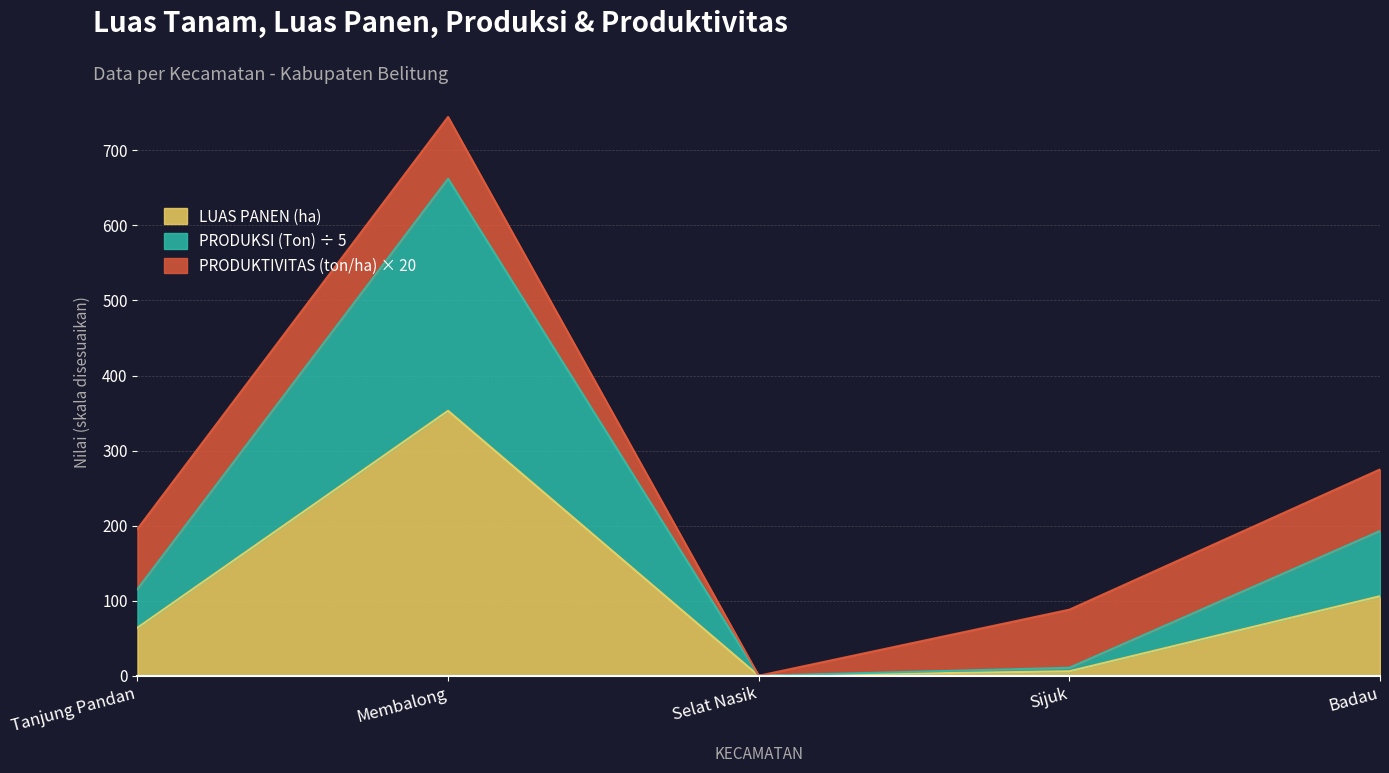

What are all the series names shown in the legend?

LUAS PANEN (ha), PRODUKSI (Ton) ÷ 5, PRODUKTIVITAS (ton/ha) × 20